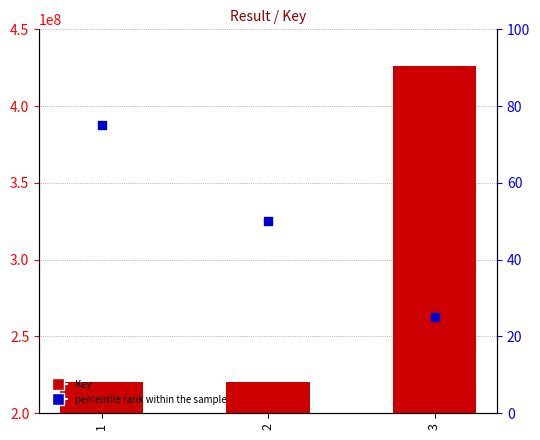

At how many categories does at least one series exceed 392110575?

1